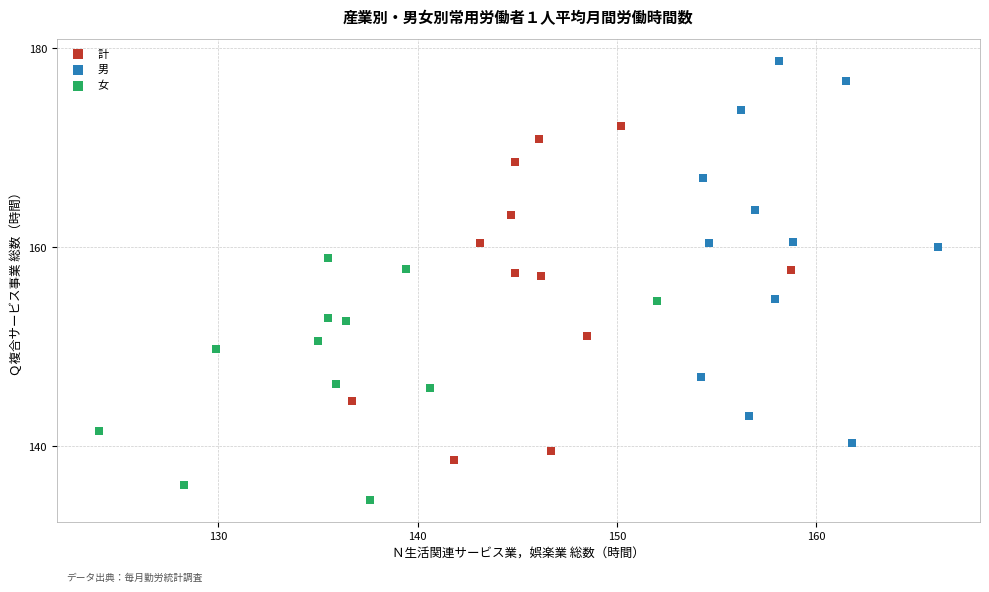

Which series reaches the minimum Y coordinate?

女